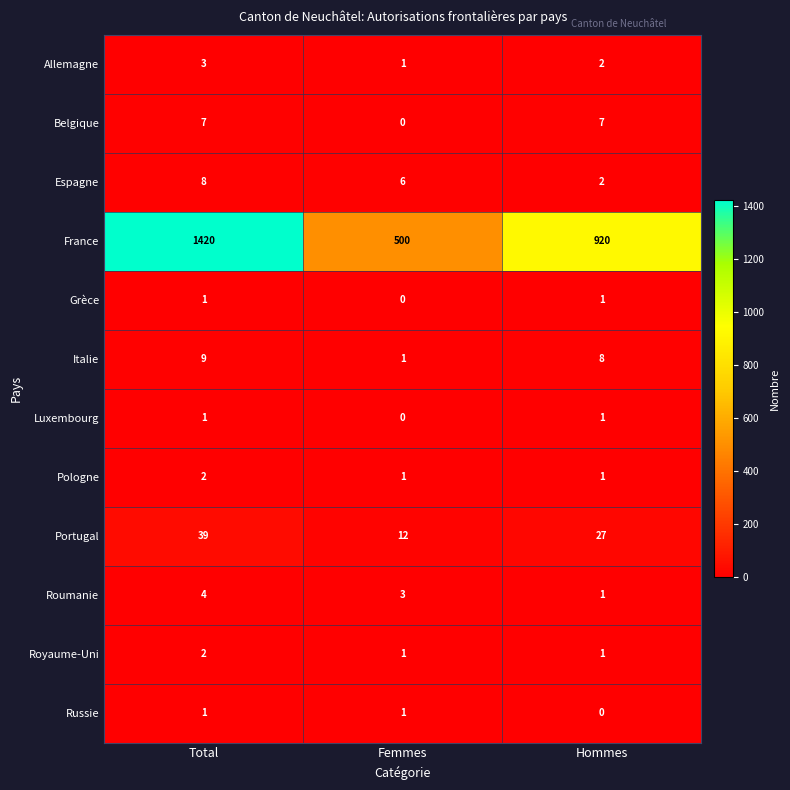

Count the number of categories in the chart.

3